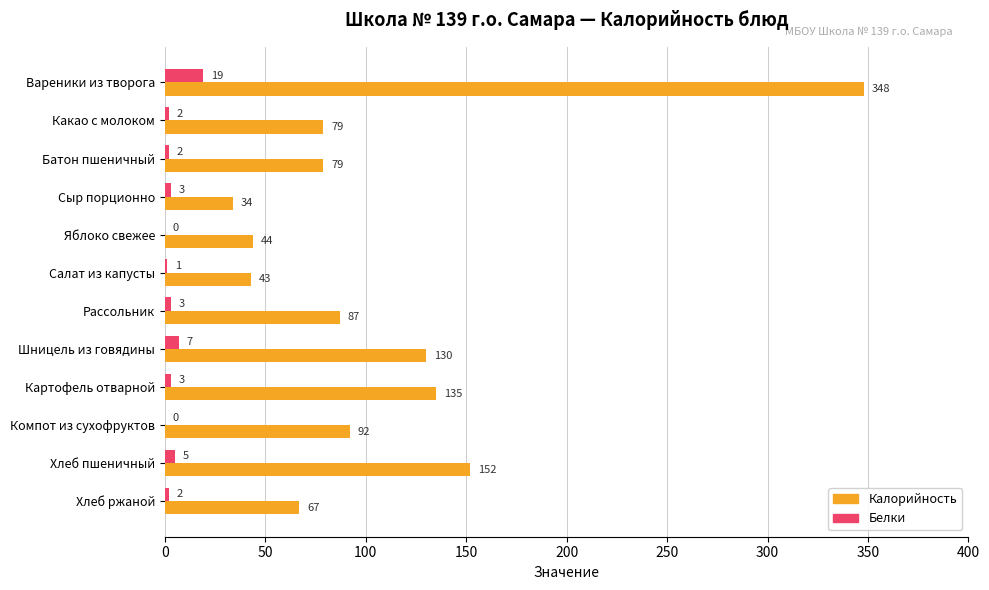

Between Вареники из творога and Рассольник, which series saw the biggest shift?

Калорийность